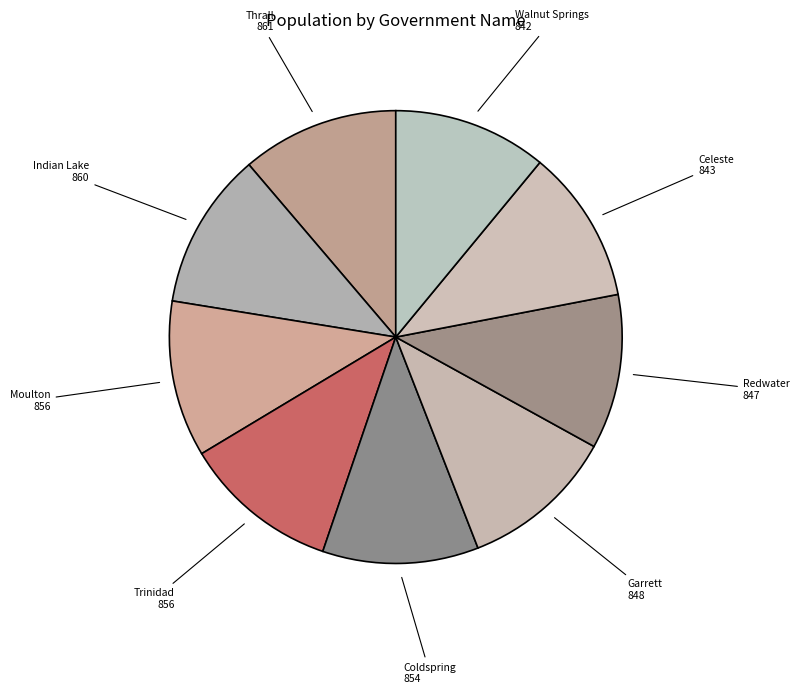

Does any single category account for the majority?

No